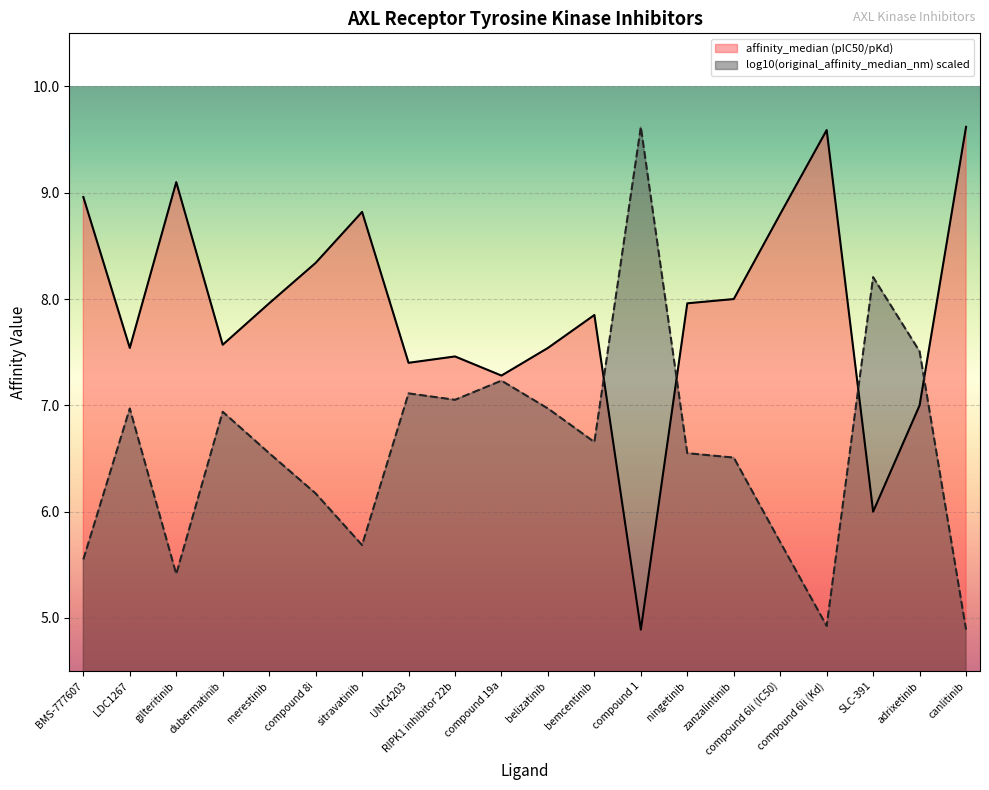

The chart shows a value of 2.7 at LDC1267. True or false?

False